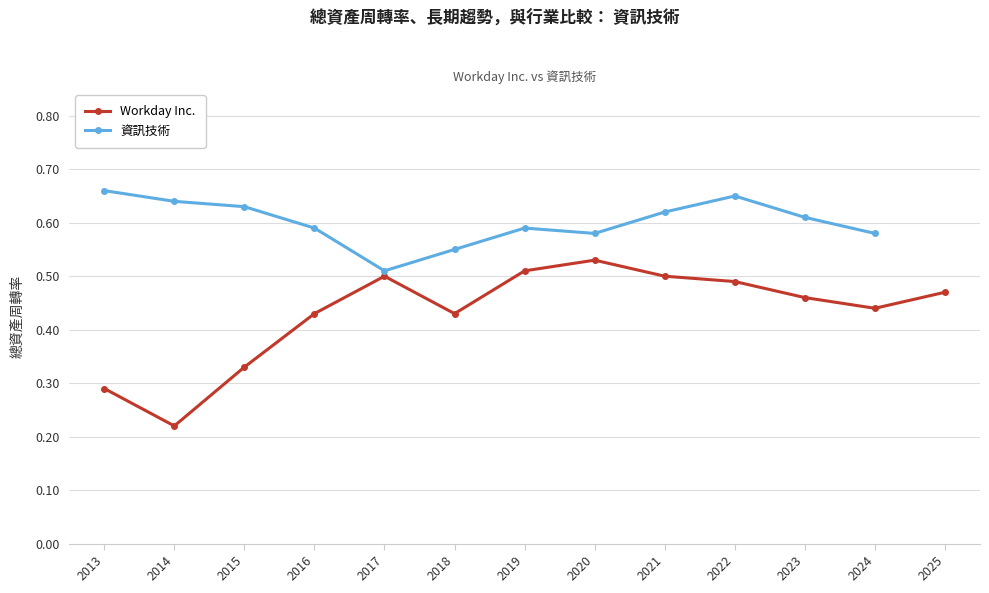

What is the difference between the maximum and minimum values in the 資訊技術 series?

0.2